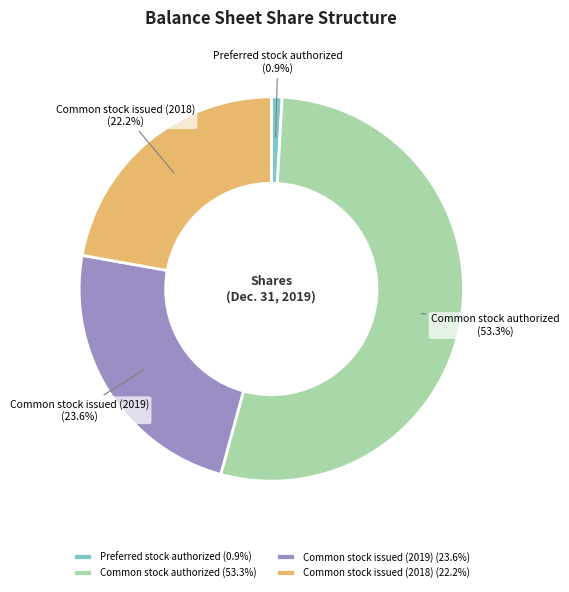

Rank the categories by value from lowest to highest.

Preferred stock authorized, Common stock issued (2018), Common stock issued (2019), Common stock authorized